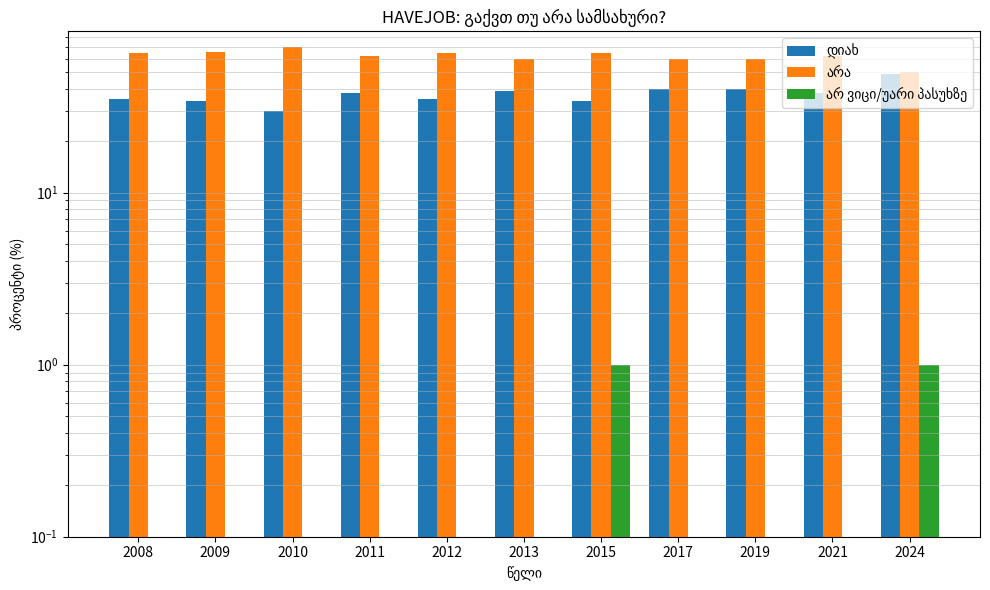

At which label is არ ვიცი/უარი პასუხზე closest to 0?

2008